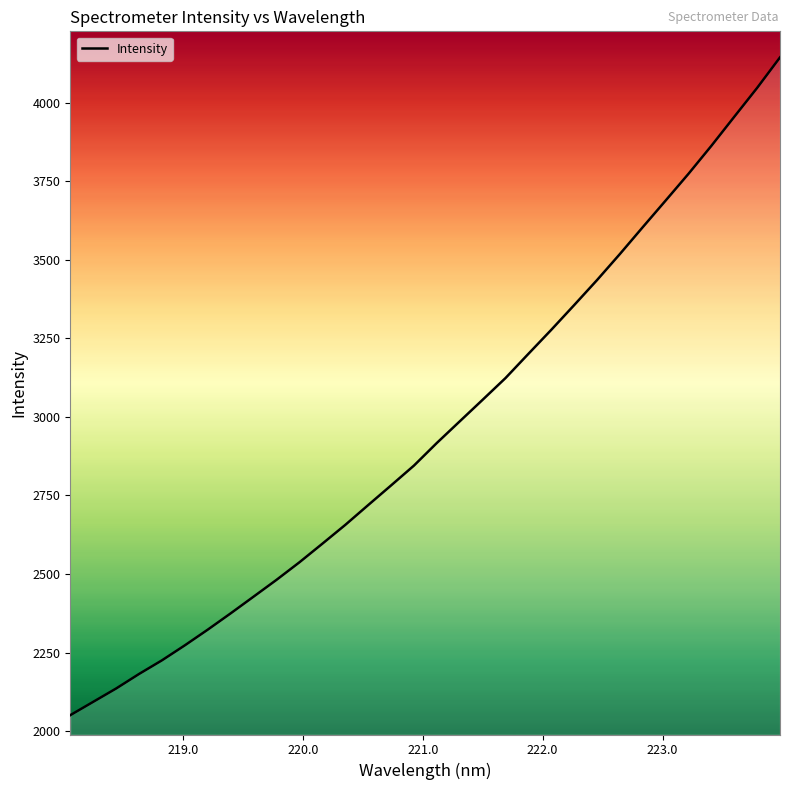

What is the greatest value displayed?

4143.8